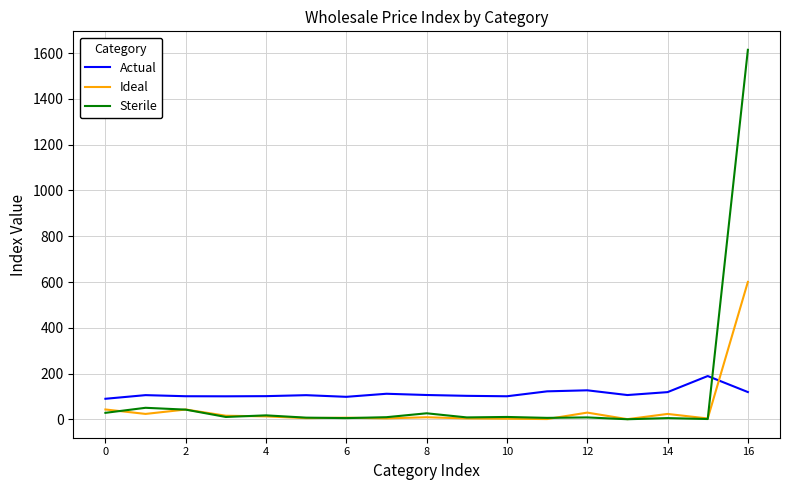

Which series has the widest spread of values?

Sterile